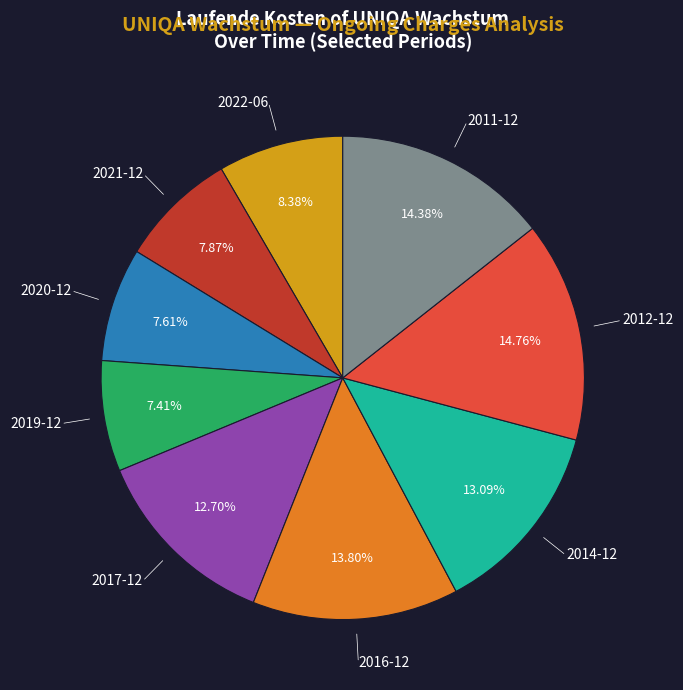

Between 2021-12 and 2022-06, which is larger?

2022-06